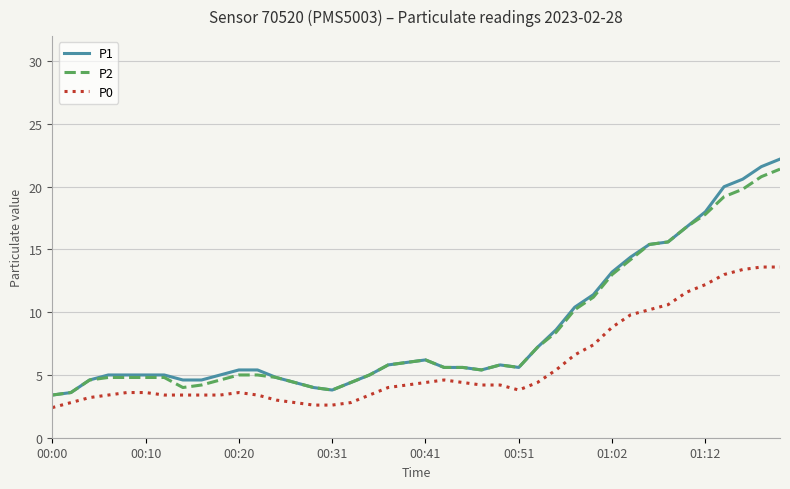

True or false: P0 and P1 intersect in this chart.

False